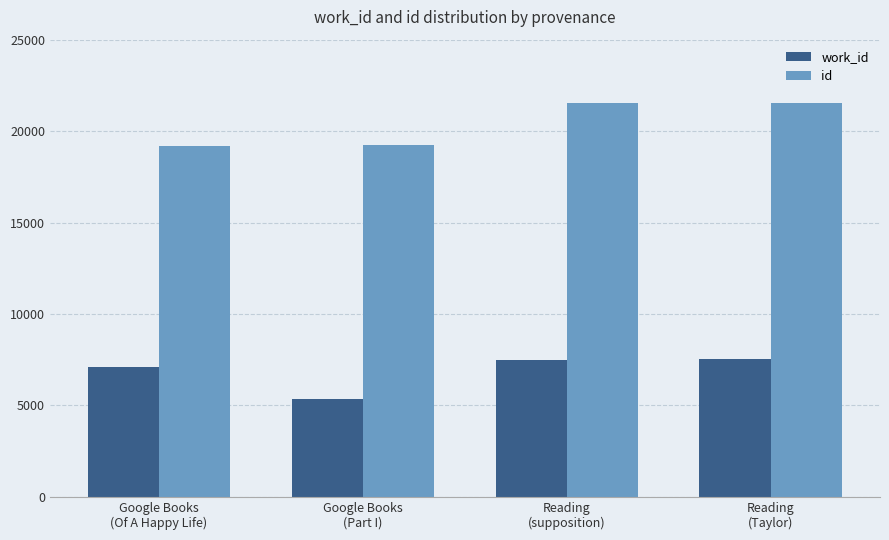

Rank the series by their maximum value, from lowest to highest.

work_id, id